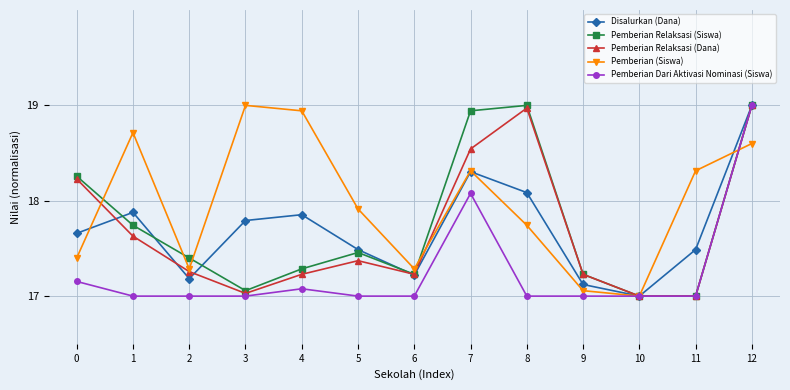

In Pemberian Relaksasi (Dana), how many points are higher than both neighbors (excluding endpoints)?

2